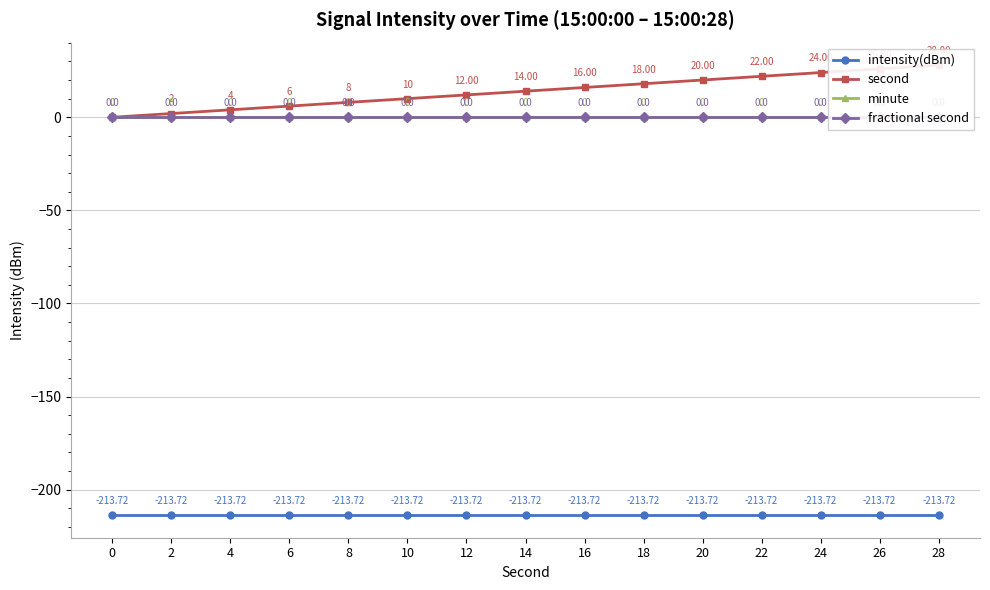

Is the value of fractional second at 14 greater than the value of minute at 18?

No